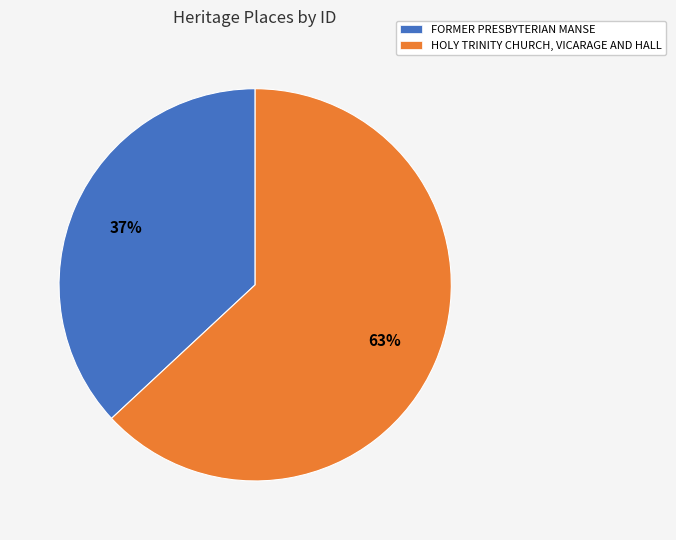

How many segments does this pie chart have?

2